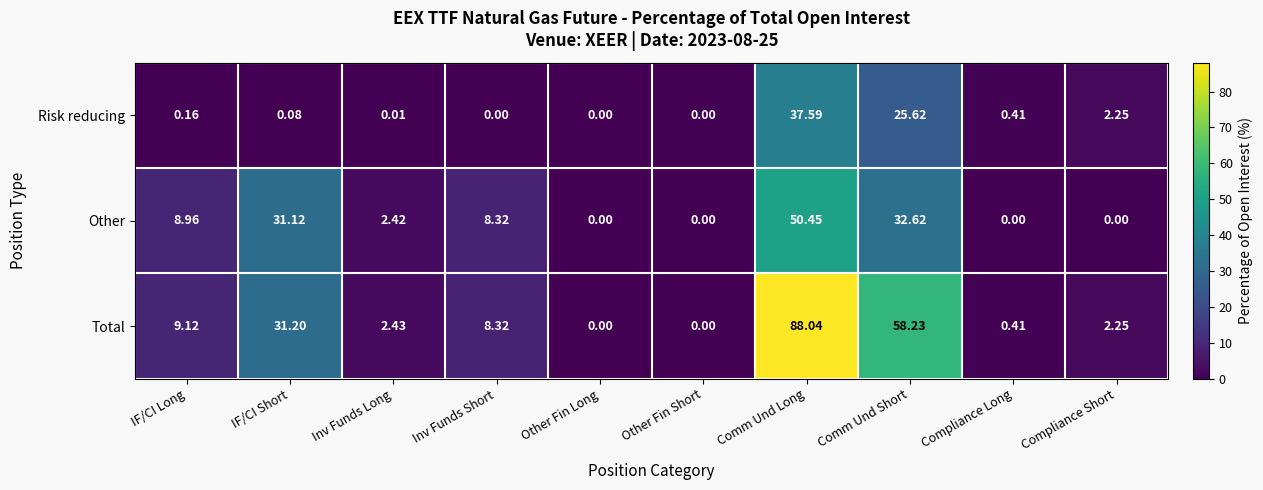

List the series in order of their peak value, highest first.

Total, Other, Risk reducing